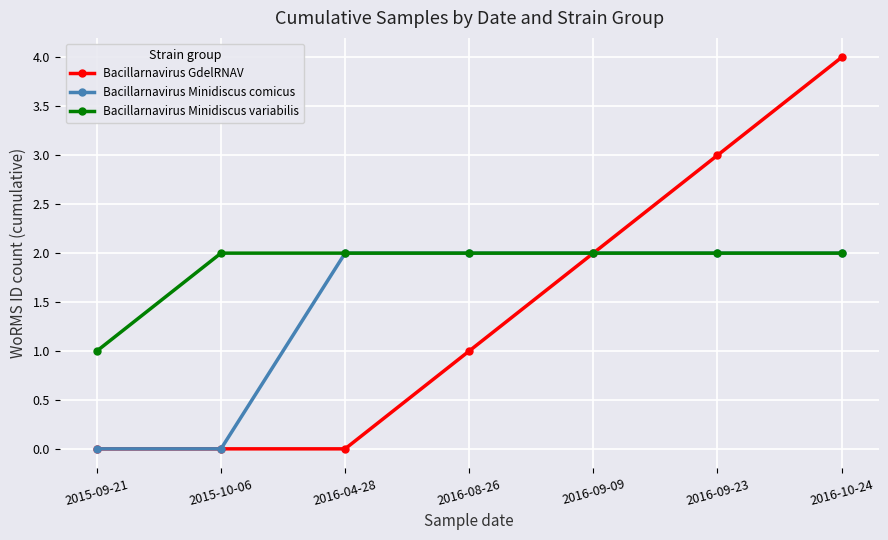

Reading left to right, transcribe all the data shown in this chart.

Bacillarnavirus GdelRNAV: 2015-09-21=0	2015-10-06=0	2016-04-28=0	2016-08-26=1	2016-09-09=2	2016-09-23=3	2016-10-24=4
Bacillarnavirus Minidiscus comicus: 2015-09-21=0	2015-10-06=0	2016-04-28=2	2016-08-26=2	2016-09-09=2	2016-09-23=2	2016-10-24=2
Bacillarnavirus Minidiscus variabilis: 2015-09-21=1	2015-10-06=2	2016-04-28=2	2016-08-26=2	2016-09-09=2	2016-09-23=2	2016-10-24=2